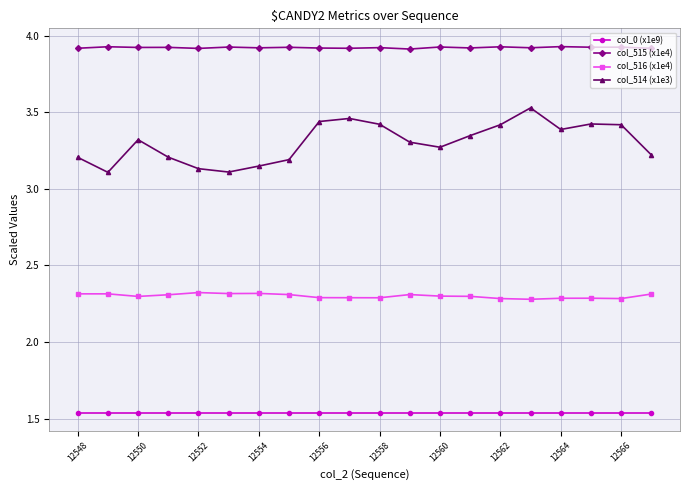

True or false: col_516 (x1e4) and col_0 (x1e9) intersect in this chart.

False